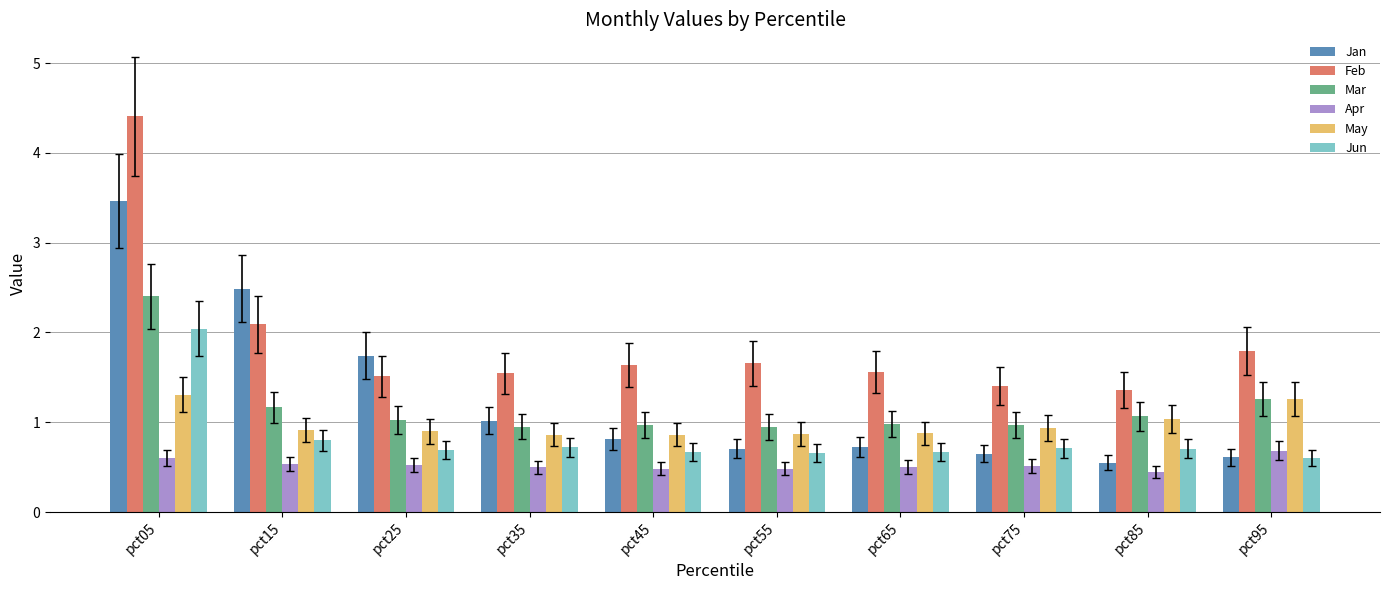

How many bars are there in each group?

6